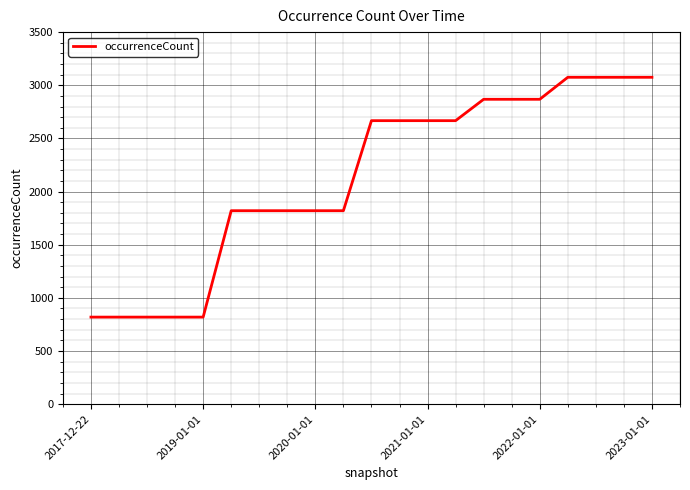

What is the maximum value shown in the chart?

3075